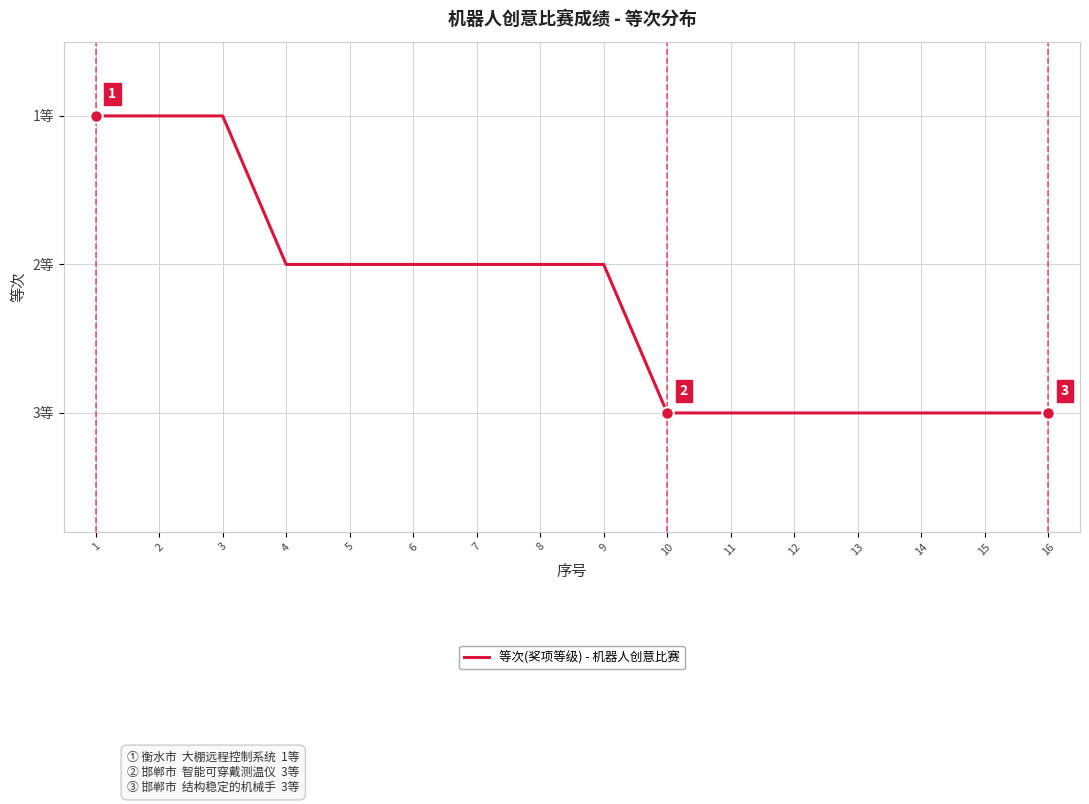

Reading left to right, transcribe all the data shown in this chart.

1=1	2=1	3=1	4=2	5=2	6=2	7=2	8=2	9=2	10=3	11=3	12=3	13=3	14=3	15=3	16=3